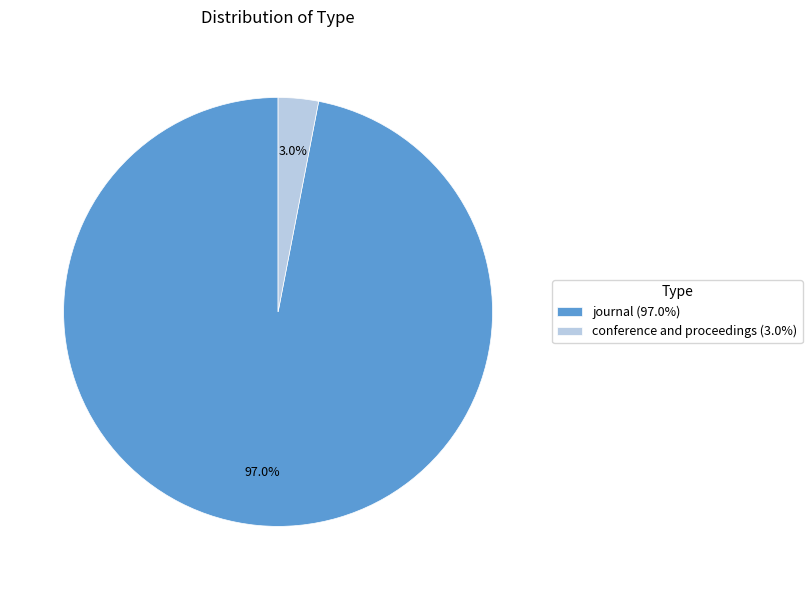

What portion of the pie excludes conference and proceedings (3.0%)?

97.0%